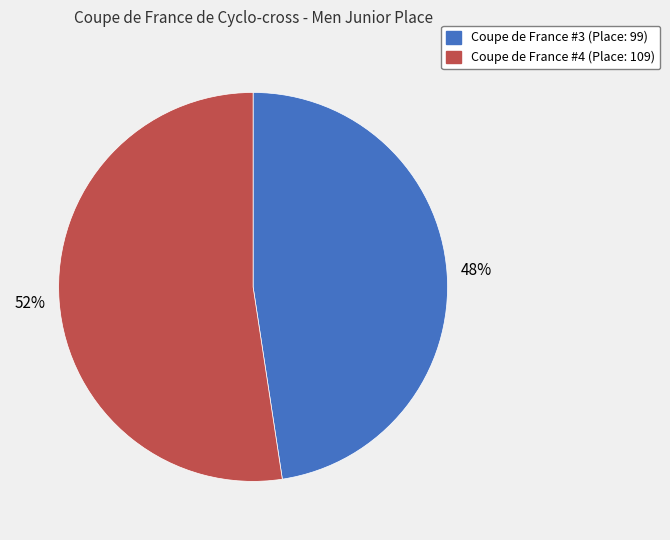

Does any single category account for the majority?

Yes